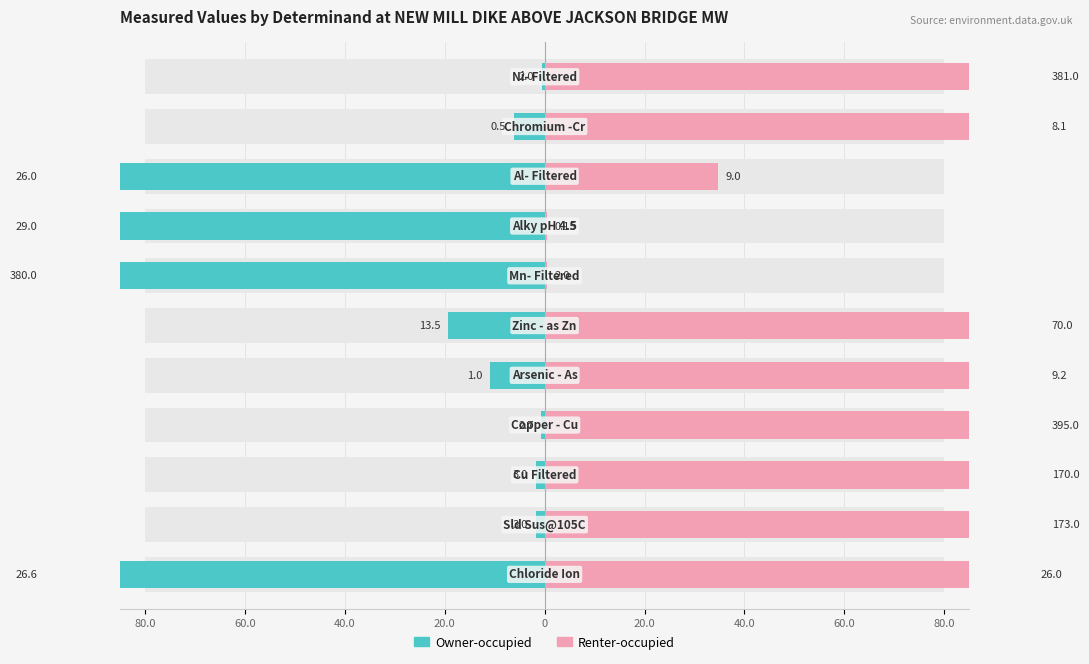

Which series has the largest total across all categories?

Renter-occupied